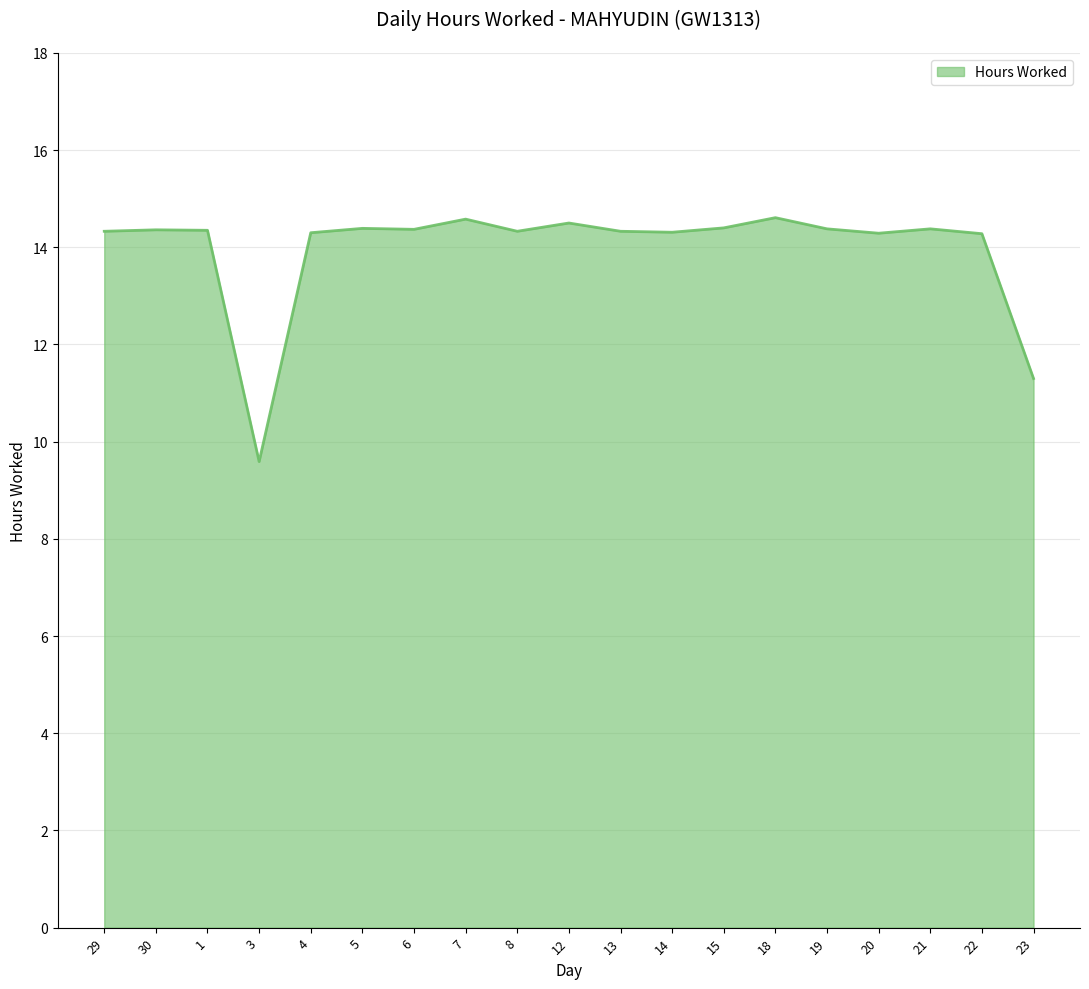

What is the approximate value at 5?

14.4